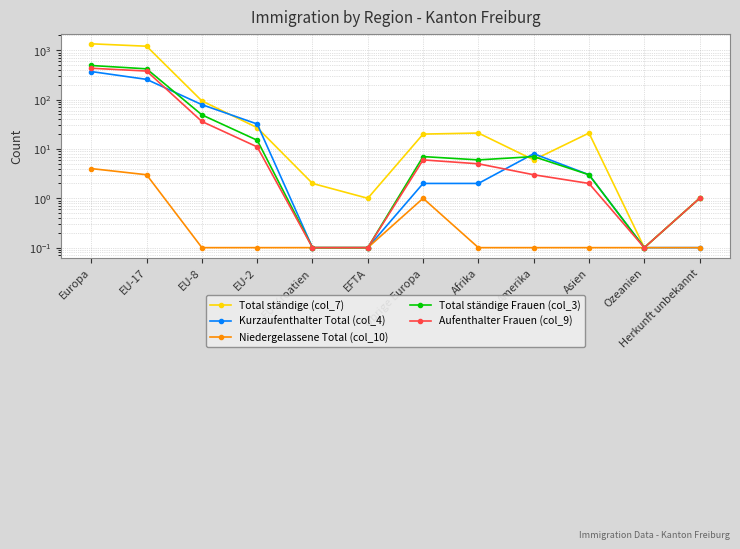

What is the difference between the maximum and minimum values in the Kurzaufenthalter Total (col_4) series?

369.9